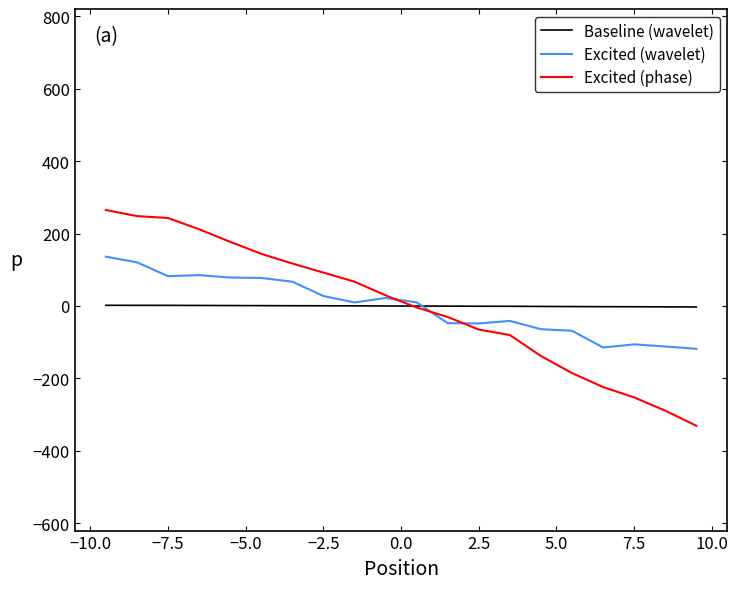

What is the highest value of the Excited (wavelet) series?

136.2